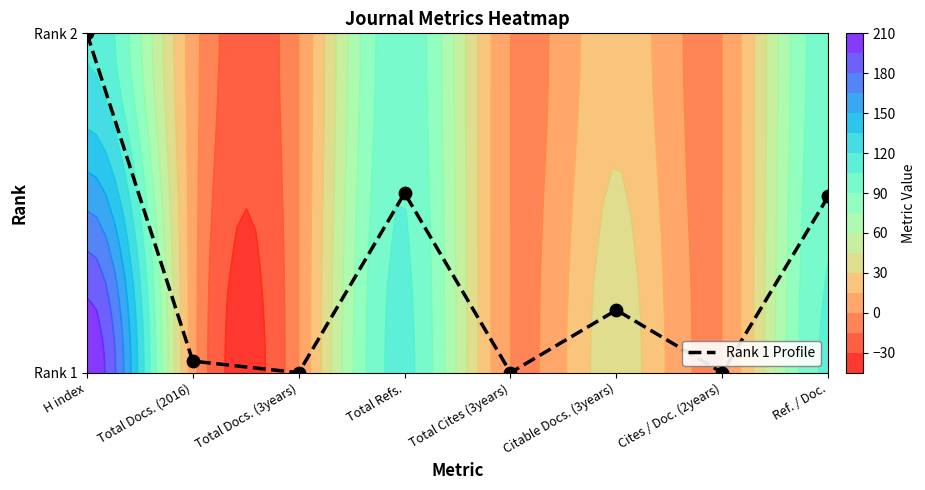

Reading left to right, what are all the values shown in this chart?

H index=19.0	Total Docs. (2016)=0.6	Total Docs. (3years)=0.0	Total Refs.=10.1	Total Cites (3years)=0.0	Citable Docs. (3years)=3.5	Cites / Doc. (2years)=0.0	Ref. / Doc.=9.9